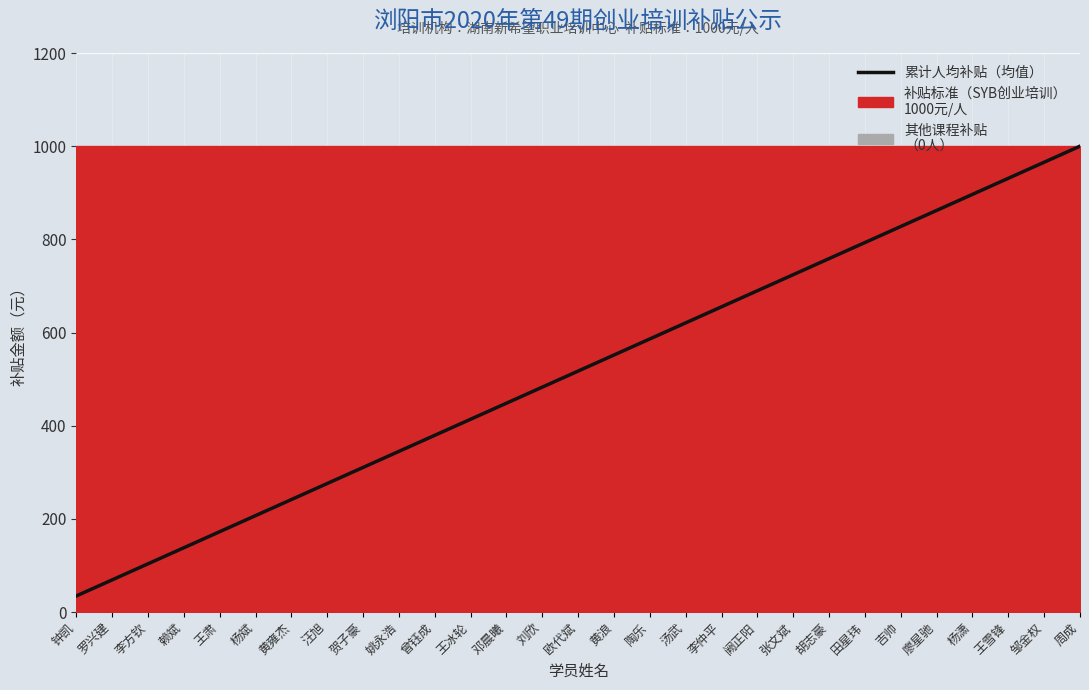

How many lines are shown in the chart?

1